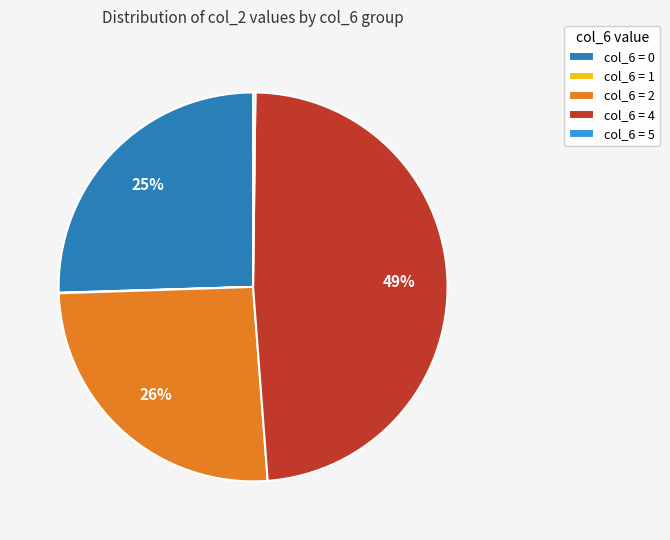

Which category has the biggest portion of the pie?

col_6 = 4